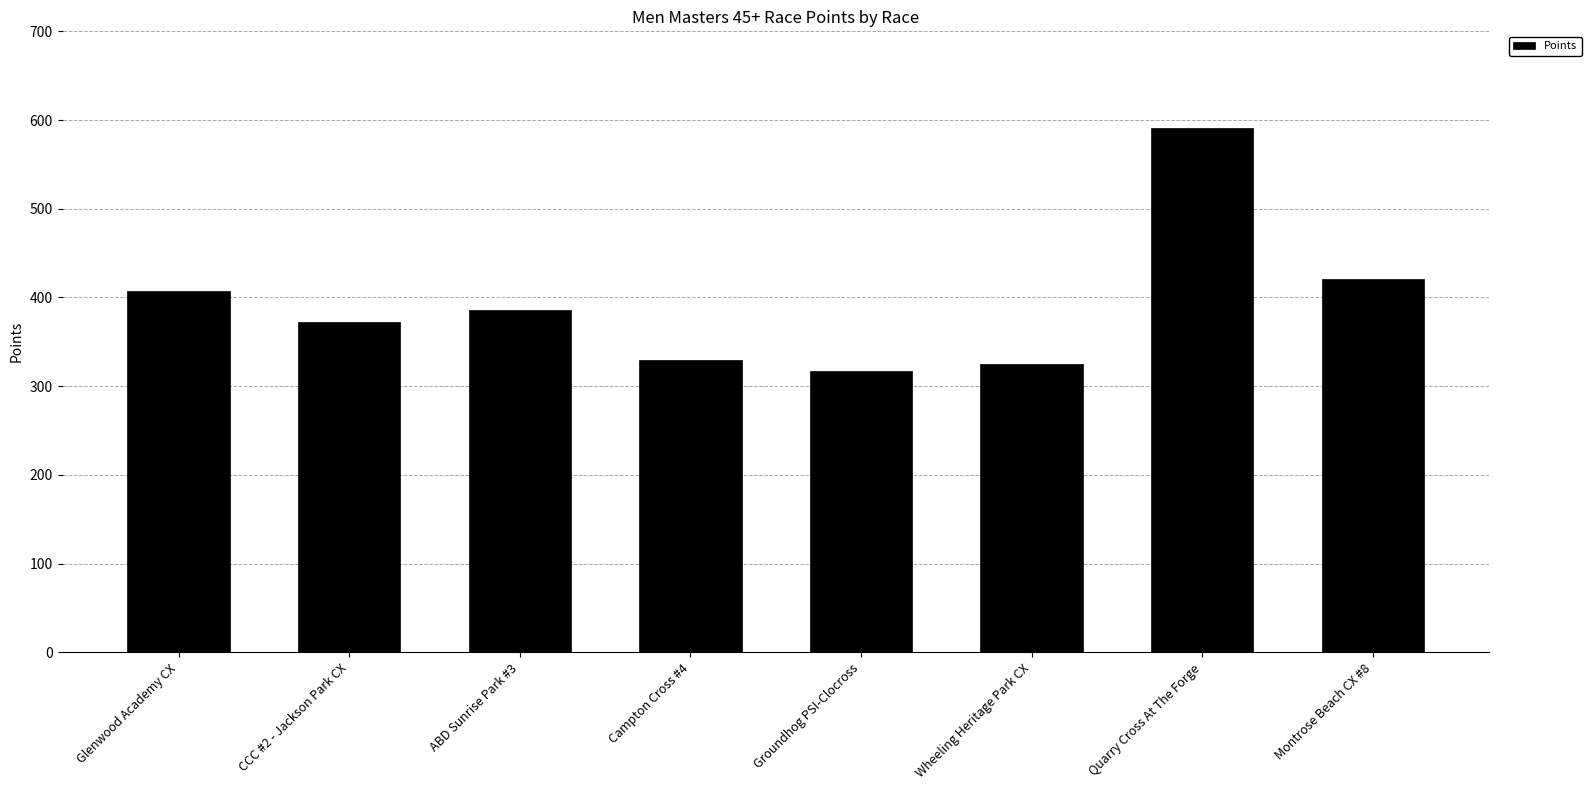

True or false: the data shows 443.7 at Campton Cross #4.

False